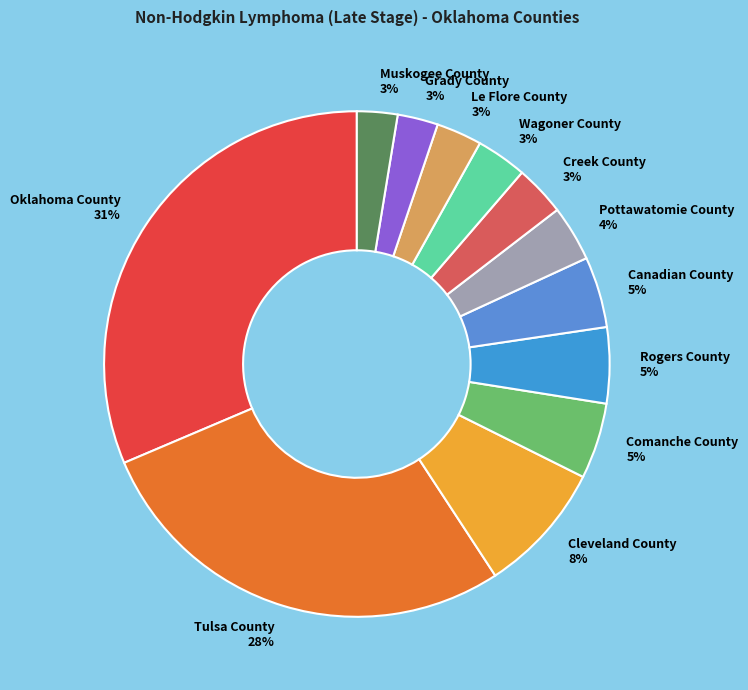

Does Pottawatomie County represent more than half of the total?

No